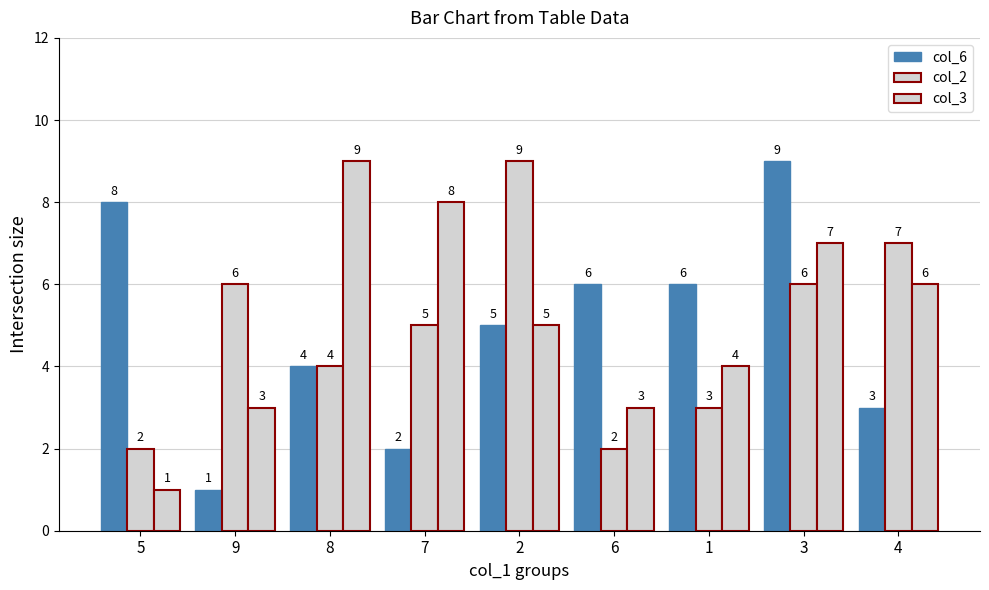

Count the number of categories in the chart.

9